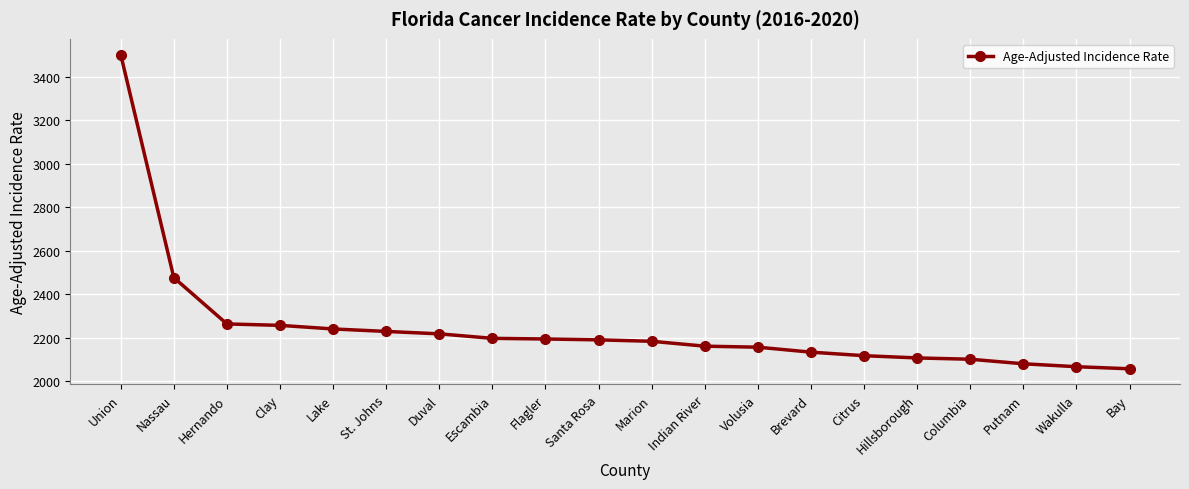

What position from the right is Santa Rosa?

11